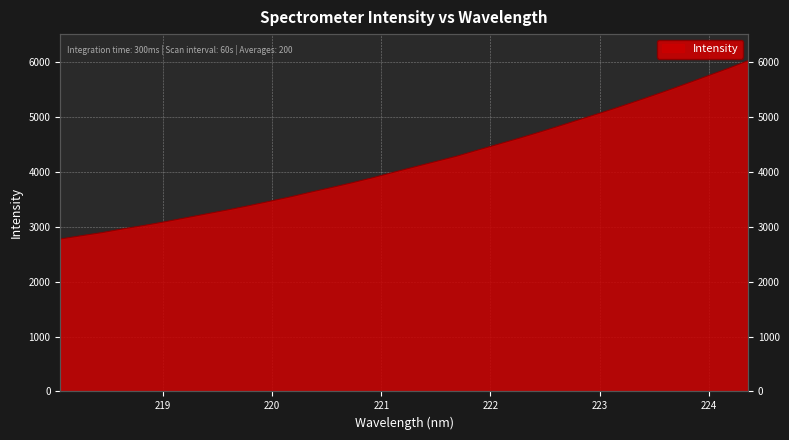

Does the chart display data point markers on the line(s)?

No